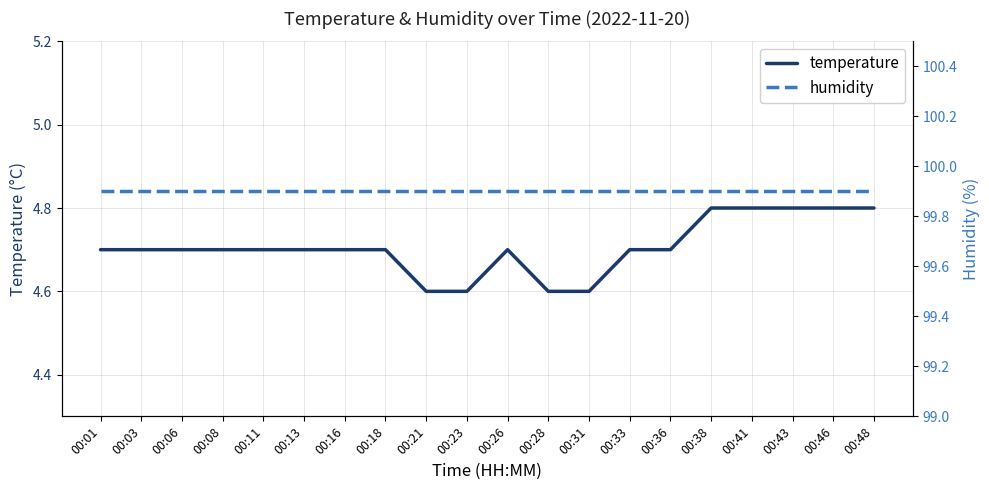

What is the greatest value displayed?

99.9